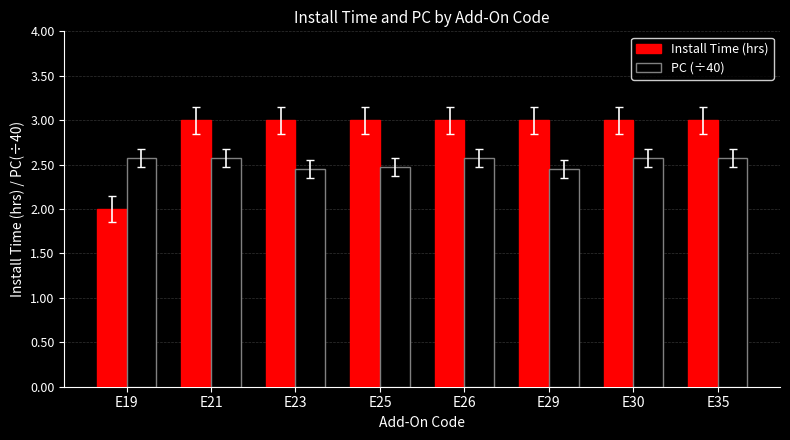

What is the sum of the Install Time (hrs) values at E30 and E19?

5.0